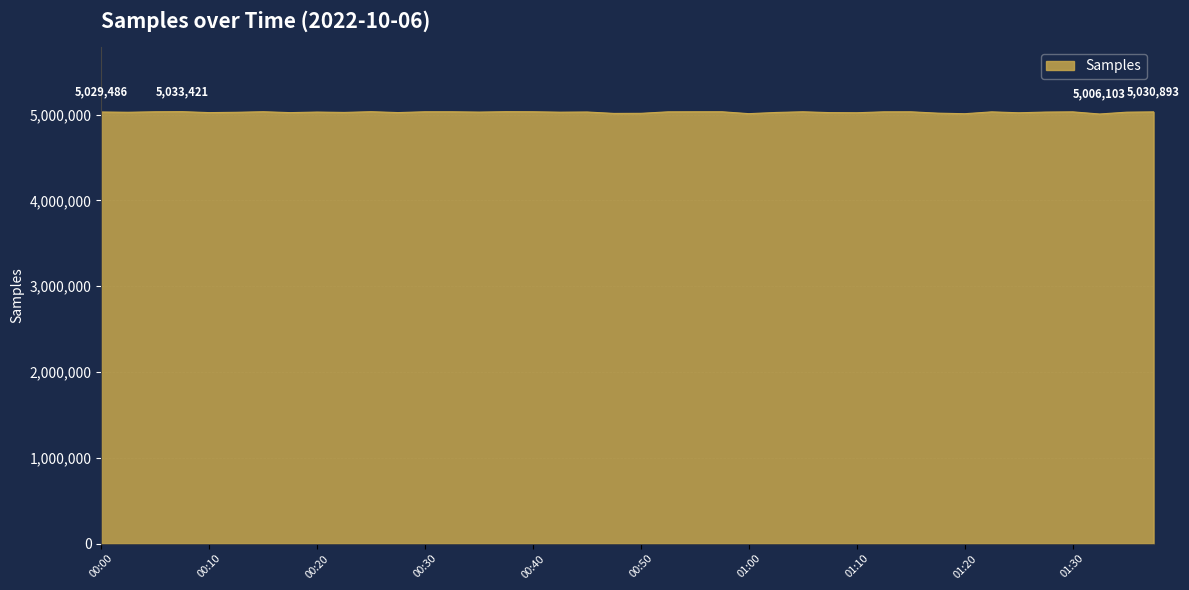

What is the greatest value displayed?

5033421